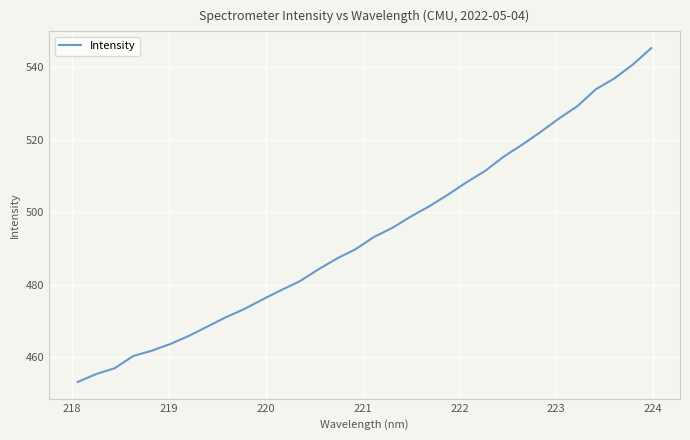

What is the smallest value displayed?

453.2